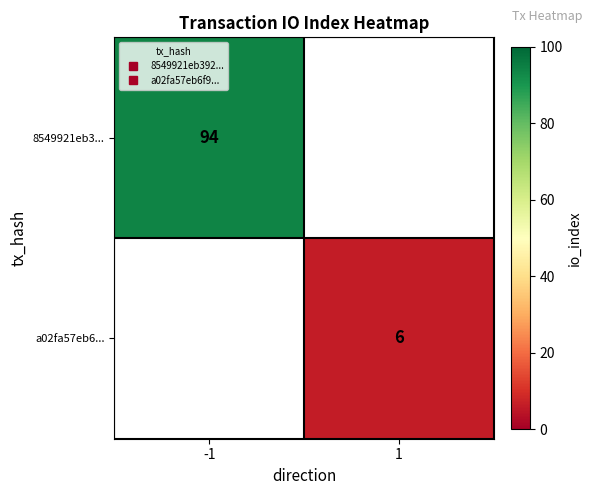

Which category has the highest value in the 8549921eb3... series?

-1